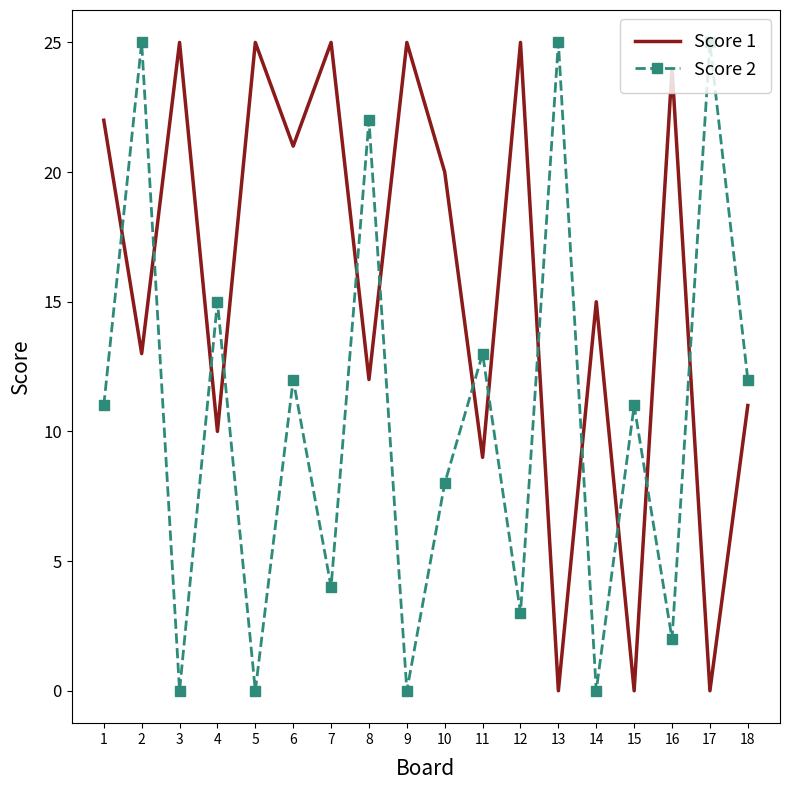

True or false: Score 1 and Score 2 intersect in this chart.

True